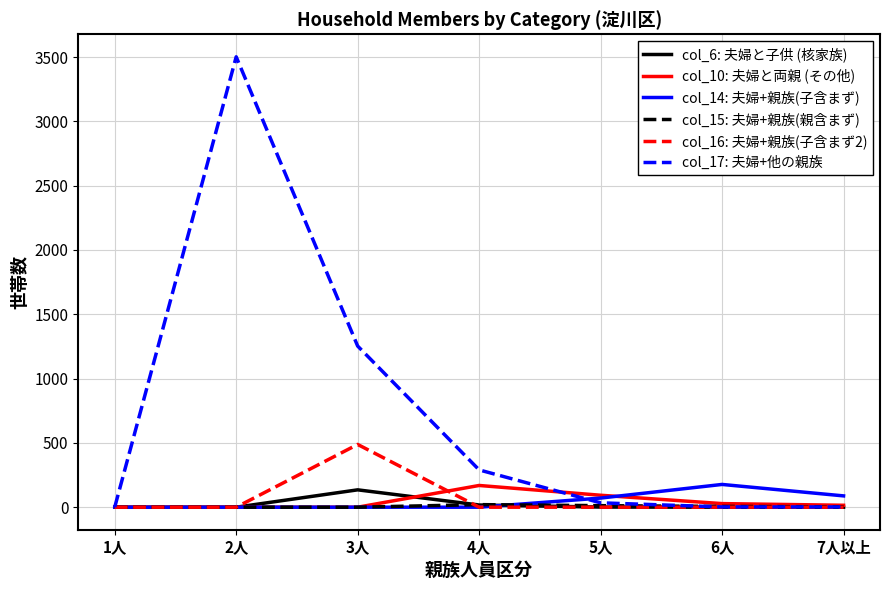

The value of col_16: 夫婦+親族(子含まず2) at 4人 is 0. True or false?

True